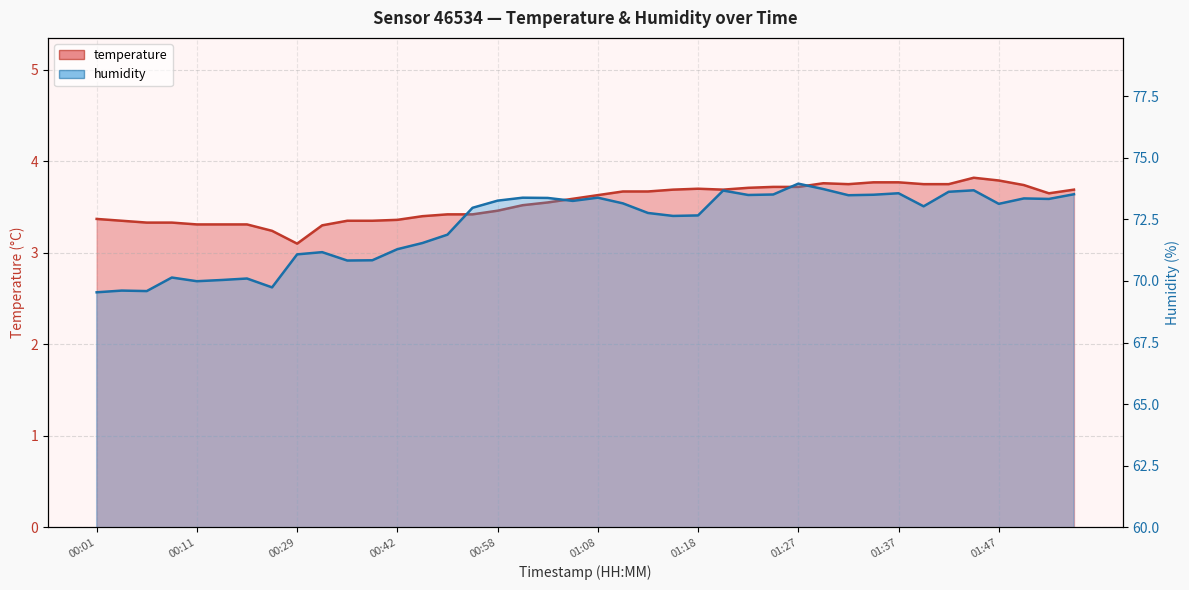

Reading left to right, what are all the values shown in this chart?

temperature: 00:01=3.4	00:04=3.4	00:06=3.3	00:08=3.3	00:11=3.3	00:13=3.3	00:16=3.3	00:18=3.2	00:29=3.1	00:34=3.3	00:37=3.4	00:40=3.4	00:42=3.4	00:50=3.4	00:53=3.4	00:55=3.4	00:58=3.5	01:00=3.5	01:03=3.5	01:05=3.6	01:08=3.6	01:10=3.7	01:13=3.7	01:15=3.7	01:18=3.7	01:20=3.7	01:22=3.7	01:25=3.7	01:27=3.7	01:30=3.8	01:32=3.8	01:35=3.8	01:37=3.8	01:40=3.8	01:42=3.8	01:45=3.8	01:47=3.8	01:53=3.7	01:55=3.6	01:58=3.7
humidity: 00:01=69.5	00:04=69.6	00:06=69.6	00:08=70.1	00:11=70.0	00:13=70.0	00:16=70.1	00:18=69.7	00:29=71.1	00:34=71.2	00:37=70.8	00:40=70.8	00:42=71.3	00:50=71.5	00:53=71.9	00:55=73.0	00:58=73.3	01:00=73.4	01:03=73.4	01:05=73.2	01:08=73.4	01:10=73.2	01:13=72.8	01:15=72.6	01:18=72.7	01:20=73.7	01:22=73.5	01:25=73.5	01:27=74.0	01:30=73.7	01:32=73.5	01:35=73.5	01:37=73.6	01:40=73.0	01:42=73.6	01:45=73.7	01:47=73.1	01:53=73.3	01:55=73.3	01:58=73.5